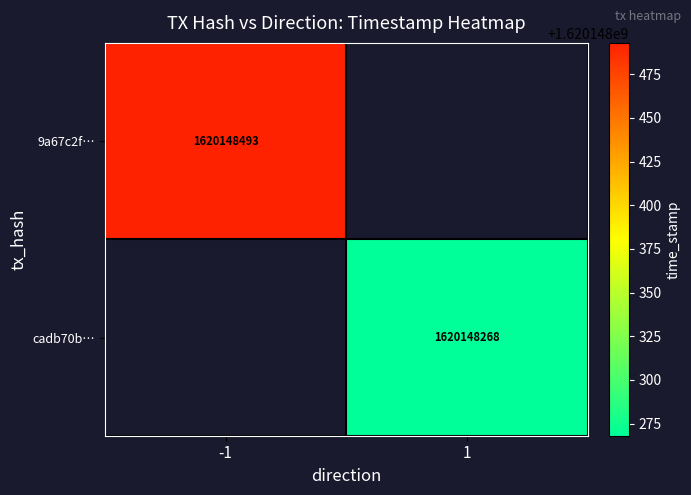

At which label does cadb70bfb11071fb40e8662070d81ff7a78f104 reach its peak?

1